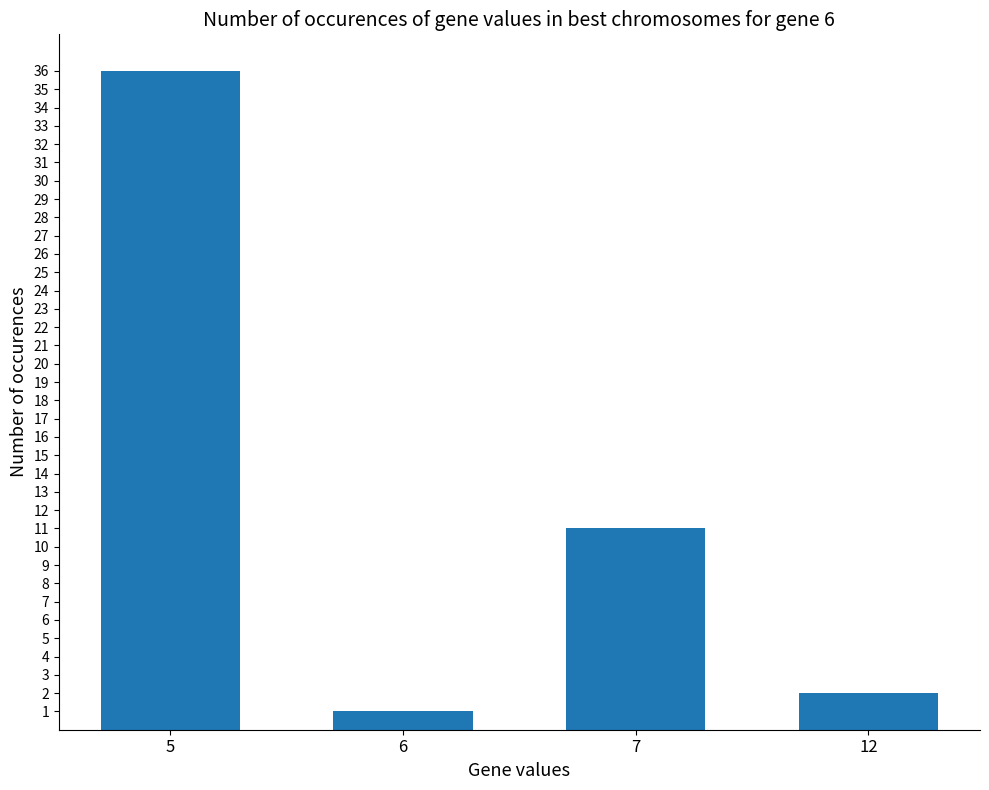

Which has a higher value, 7 or 6?

7